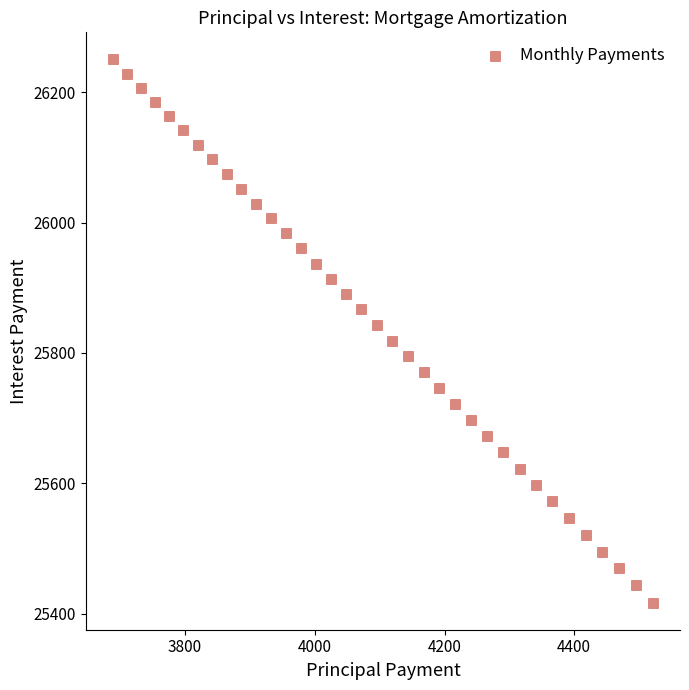

What is the range of X values (max minus min)?

832.8